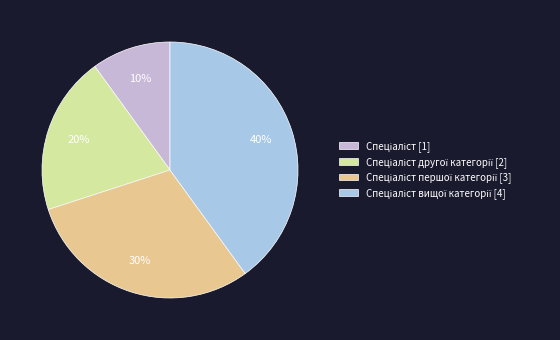

Which category has the biggest portion of the pie?

Спеціаліст вищої категорії